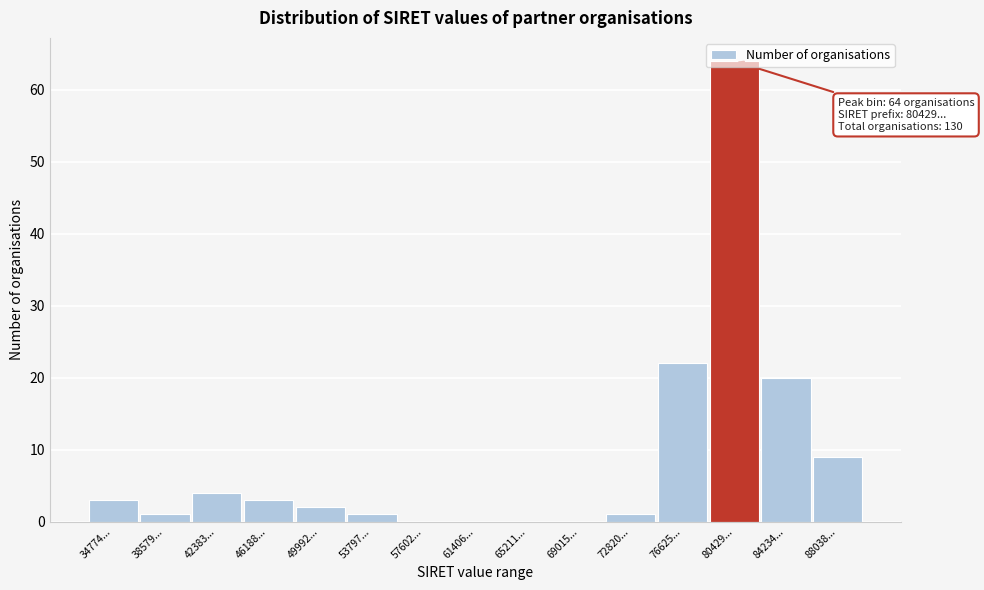

Which category has the highest value across all series?

80429...